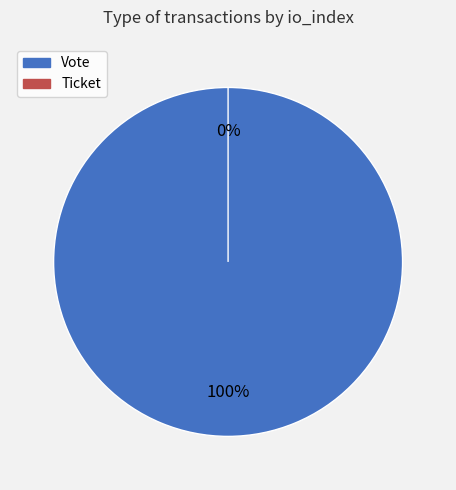

Is the sum of Vote and Ticket greater than half?

Yes